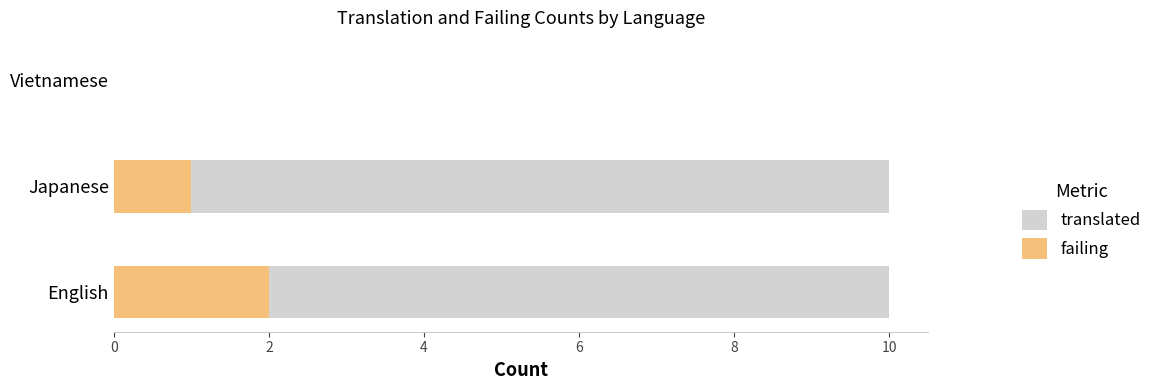

What is the difference between the maximum and minimum values in the failing series?

2